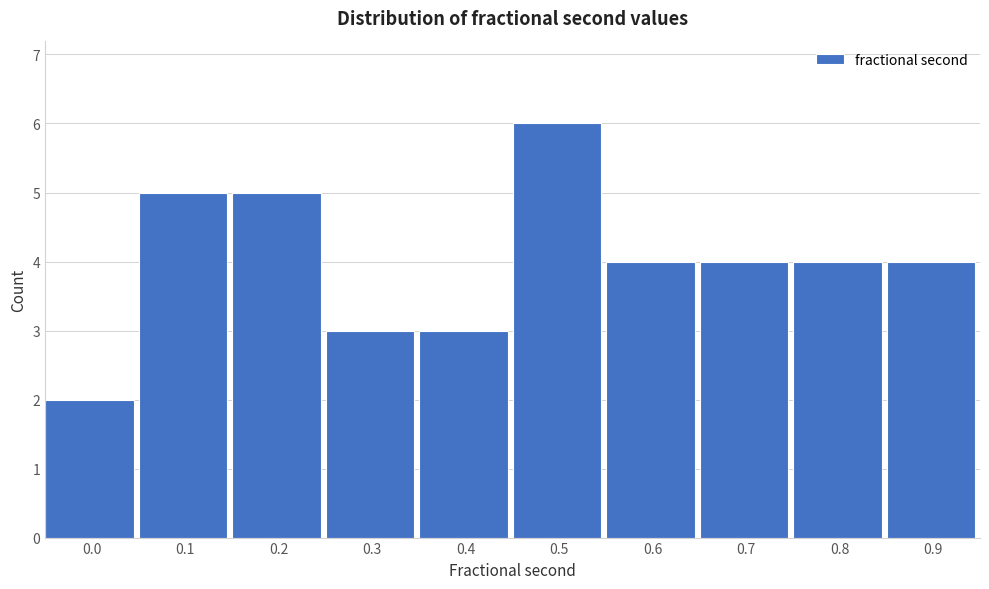

Reading left to right, what are all the values shown in this chart?

0.0=2	0.1=5	0.2=5	0.3=3	0.4=3	0.5=6	0.6=4	0.7=4	0.8=4	0.9=4